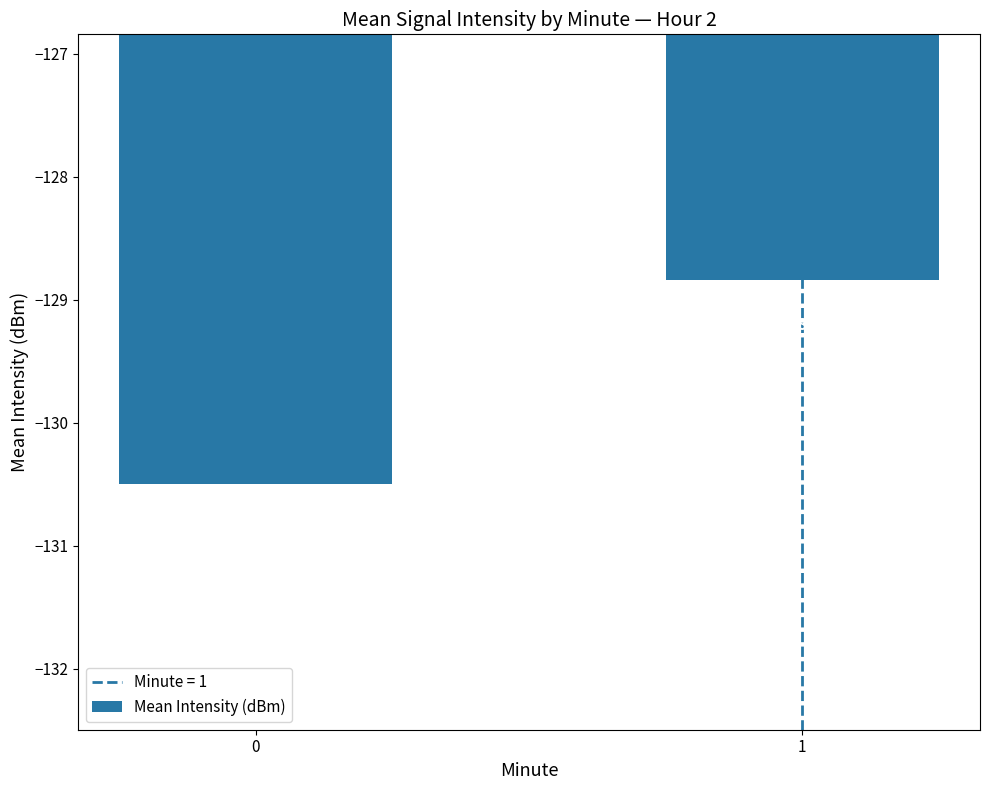

What is the difference between the maximum and minimum values?

1.7